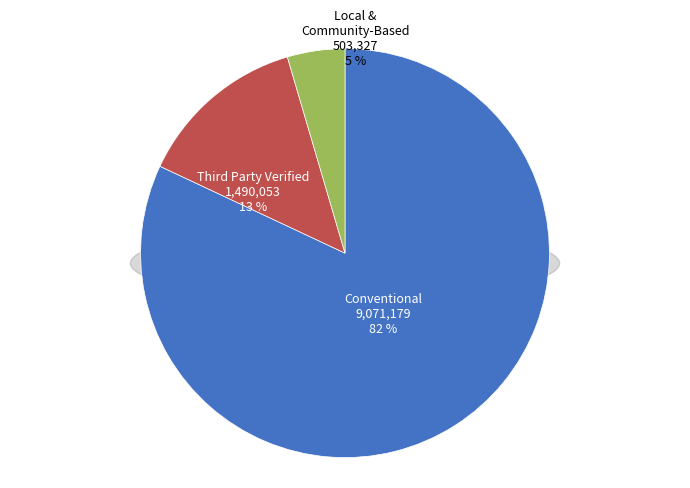

Is there any slice that represents more than half of the pie?

Yes